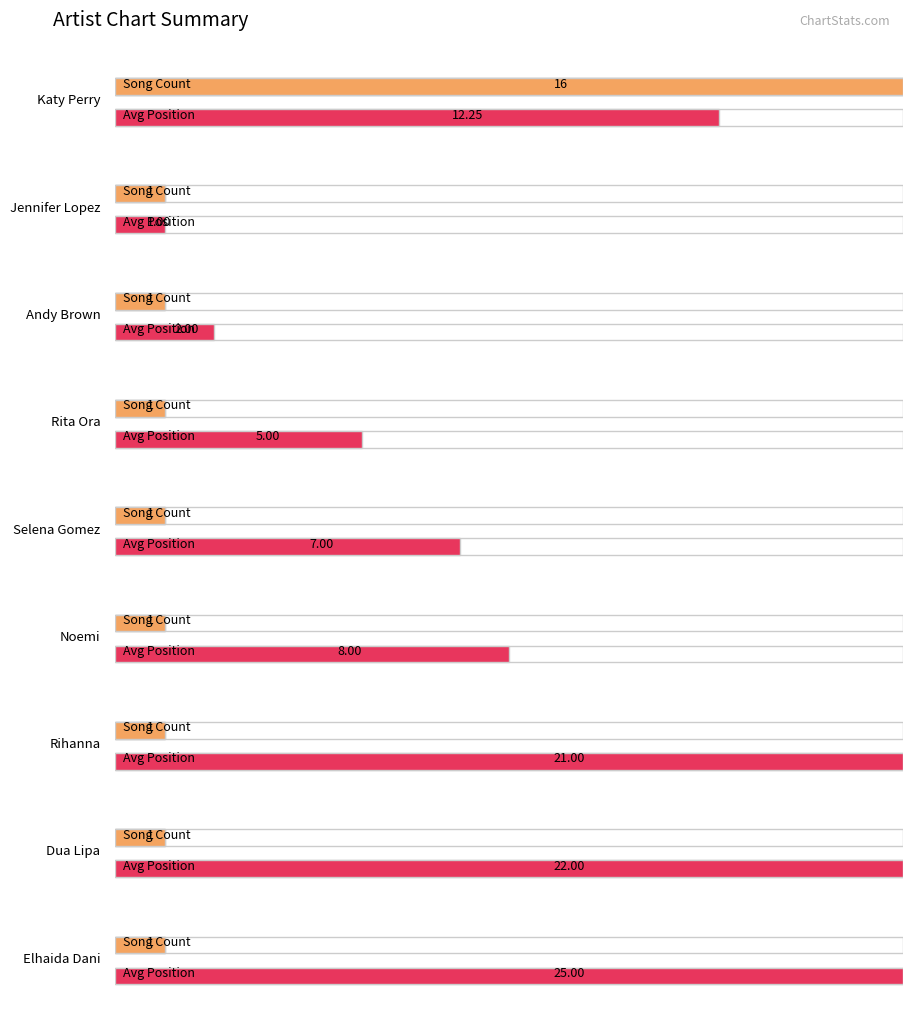

Reading left to right, extract all data points from this chart.

16	1	1	1	1	1	1	1	1